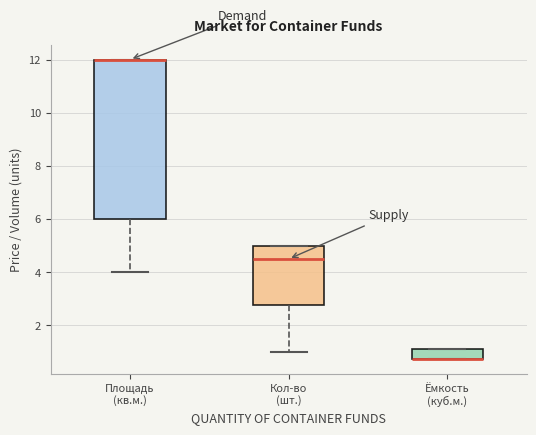

Which box is the tallest, from its lower edge to its upper edge?

Площадь (кв.м.)